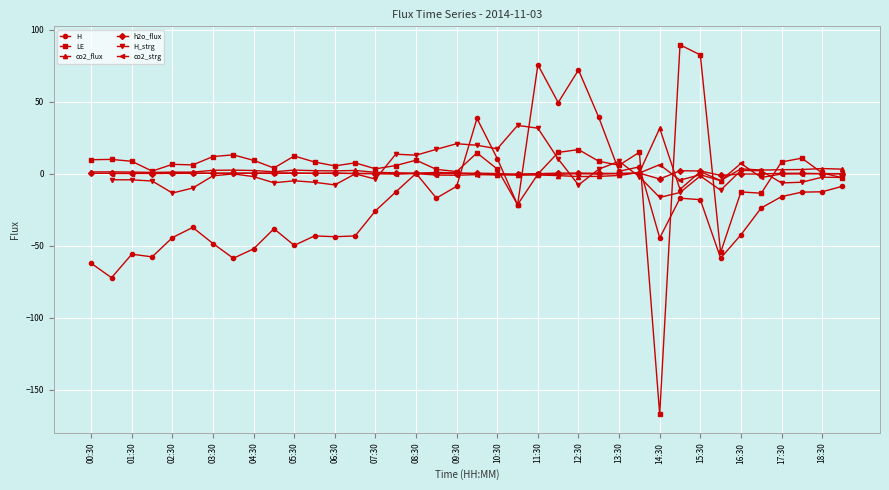

Which category has the highest value in the co2_flux series?

14:30